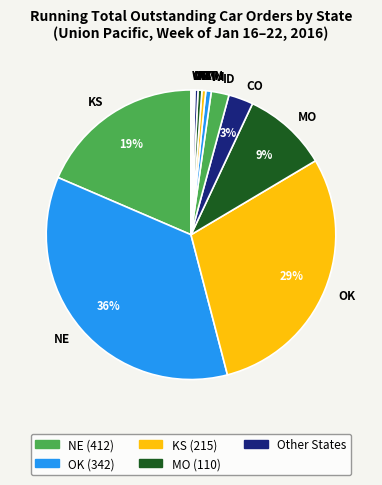

To the nearest percent, what is the average slice percentage?

7%